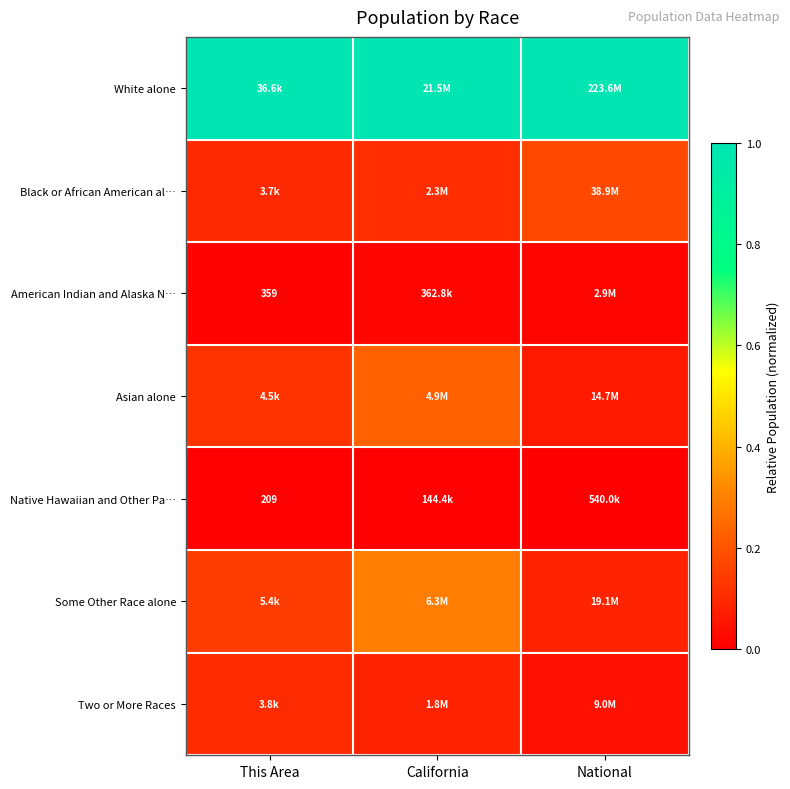

Which has a higher value, National or This Area?

National